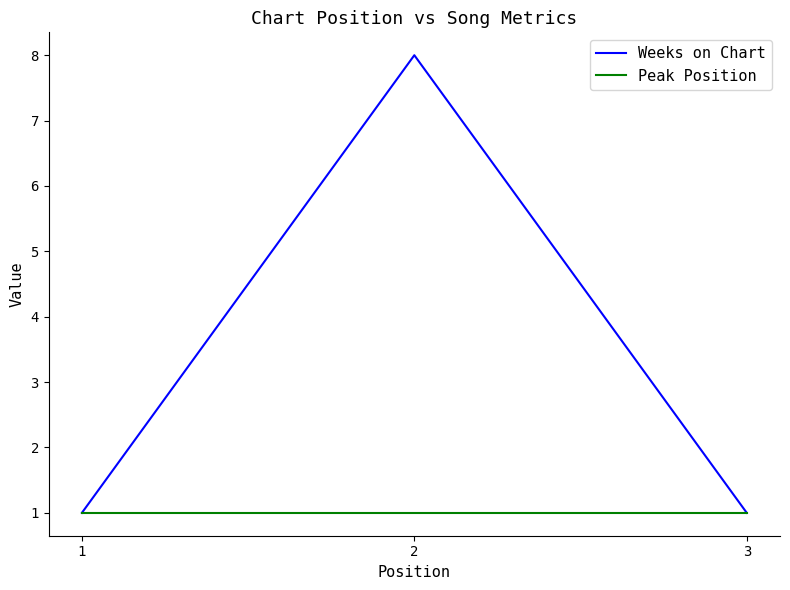

Reading left to right, what are all the values shown in this chart?

Weeks on Chart: 1=1	2=8	3=1
Peak Position: 1=1	2=1	3=1